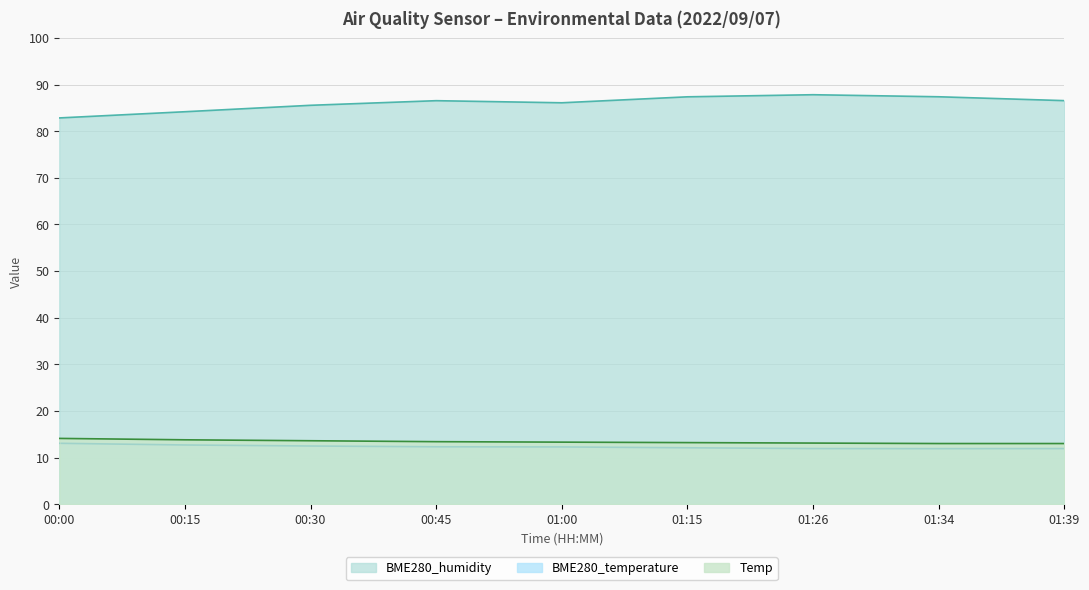

True or false: Temp and BME280_humidity cross at least once.

False